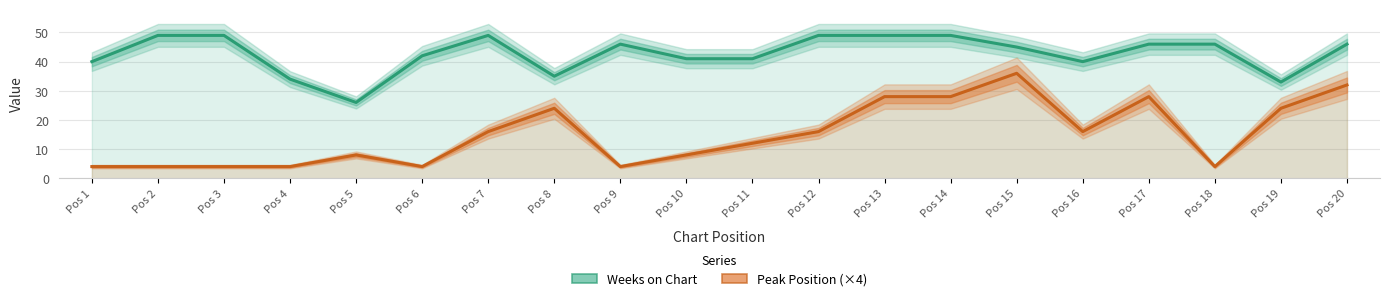

Reading left to right, what are all the values shown in this chart?

Weeks on Chart: 40	49	49	34	26	42	49	35	46	41	41	49	49	49	45	40	46	46	33	46
Peak Position (×4): 4	4	4	4	8	4	16	24	4	8	12	16	28	28	36	16	28	4	24	32